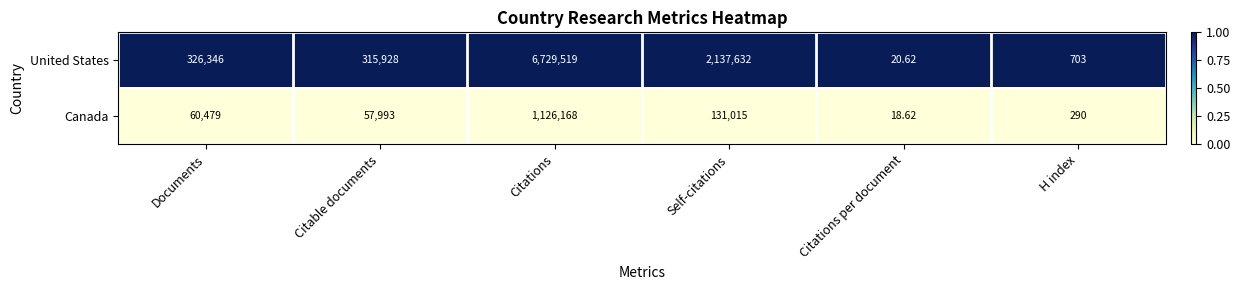

Which series has the widest spread of values?

United States